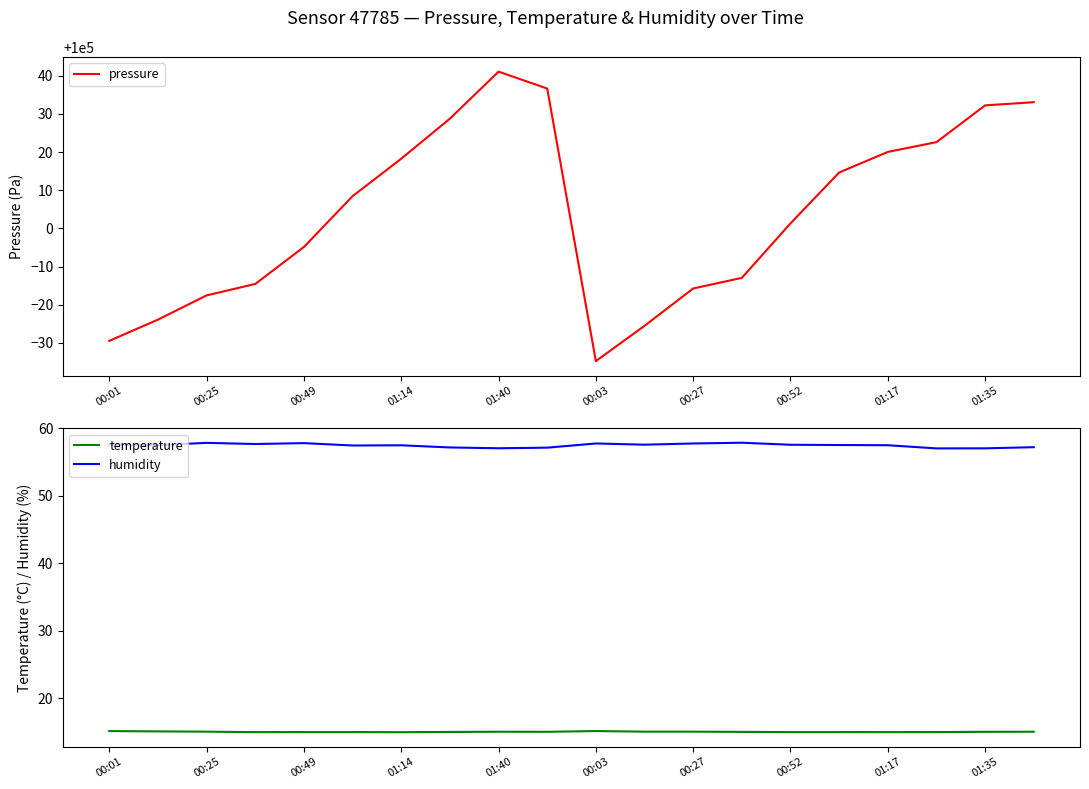

What is the difference between the maximum and second lowest values in the pressure series?

70.5